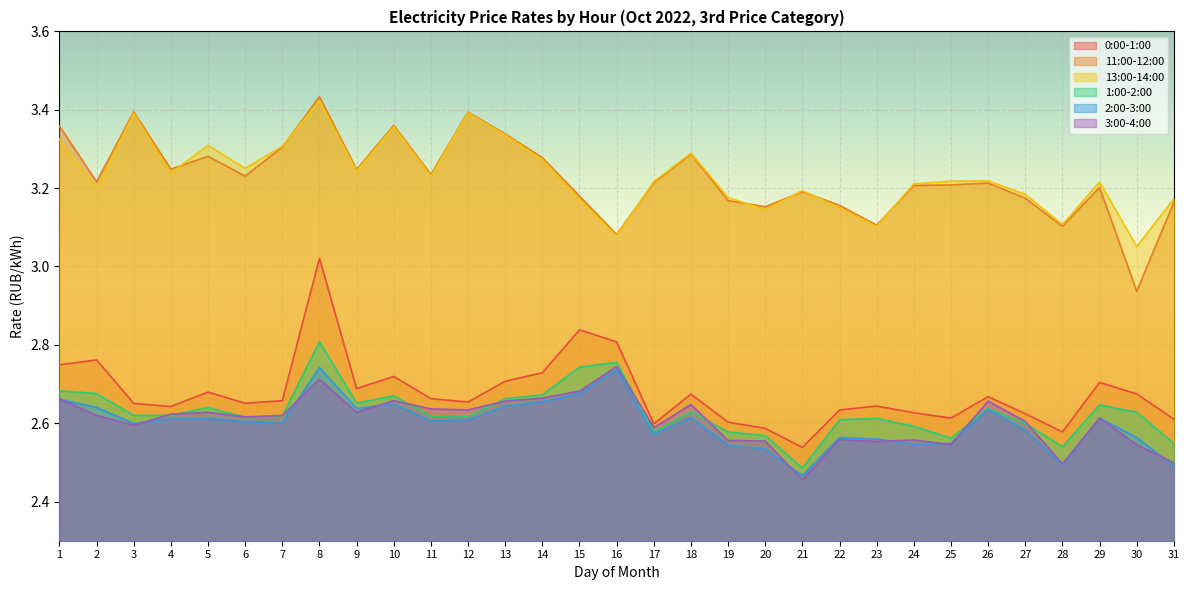

How many data points does each series have?

31